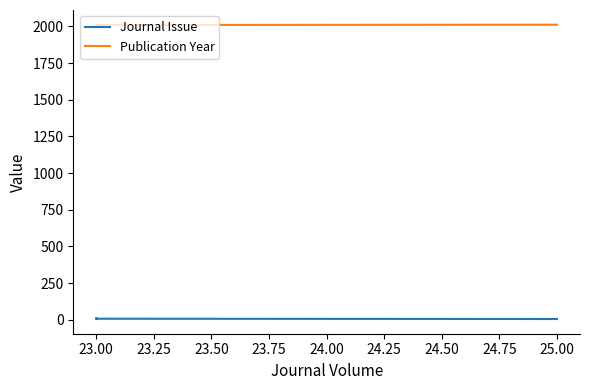

What is the difference between the maximum and minimum values in the Journal Issue series?

6